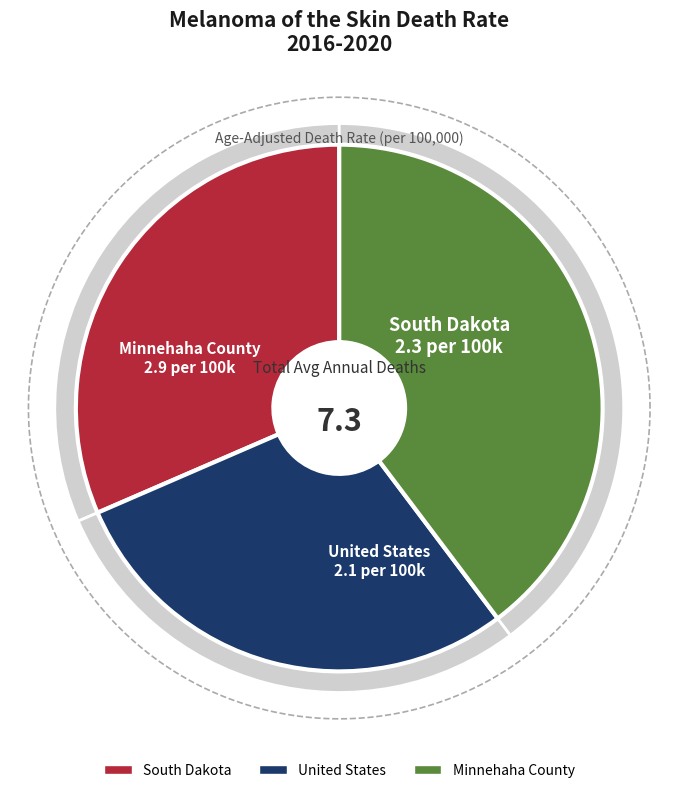

Count the number of slices in the pie.

3